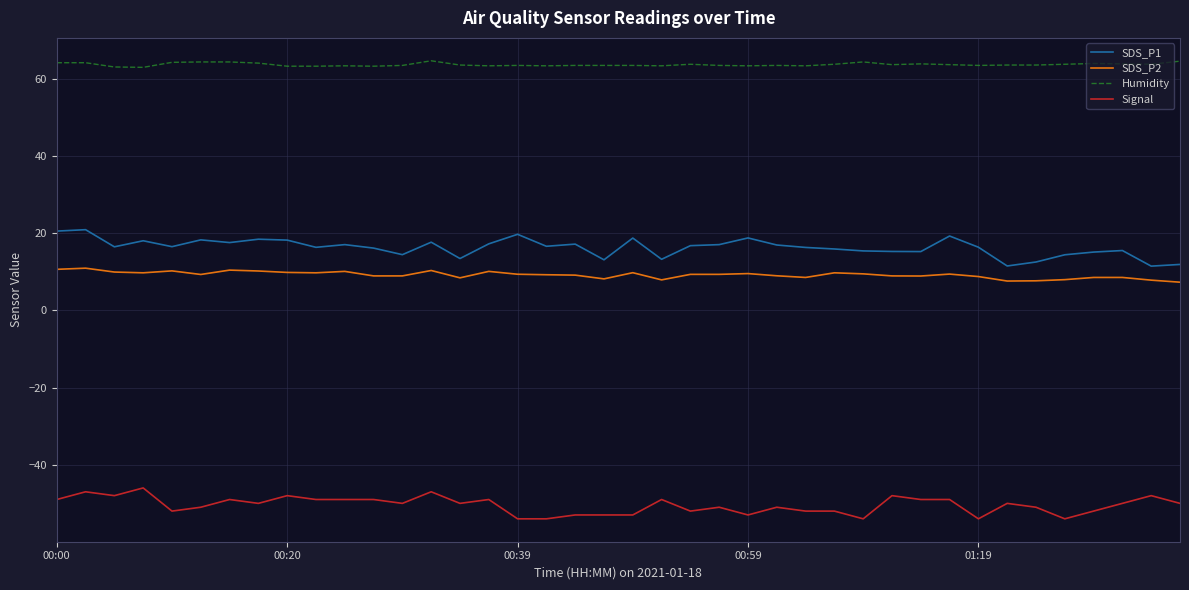

What is the greatest value displayed?

64.6